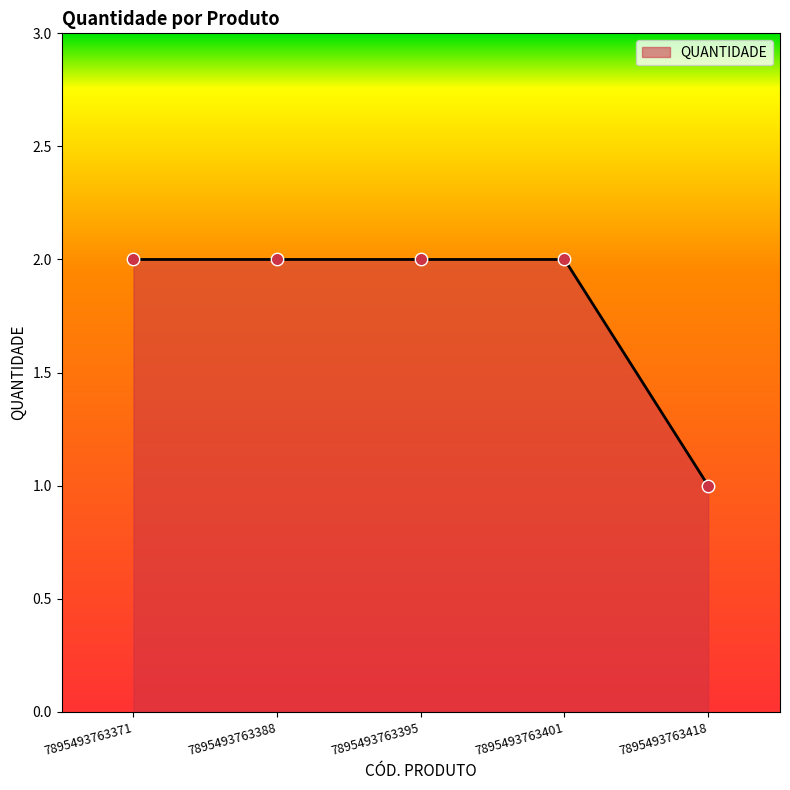

What is the ratio of the value at 7895493763371 to the value at 7895493763401?

1.0